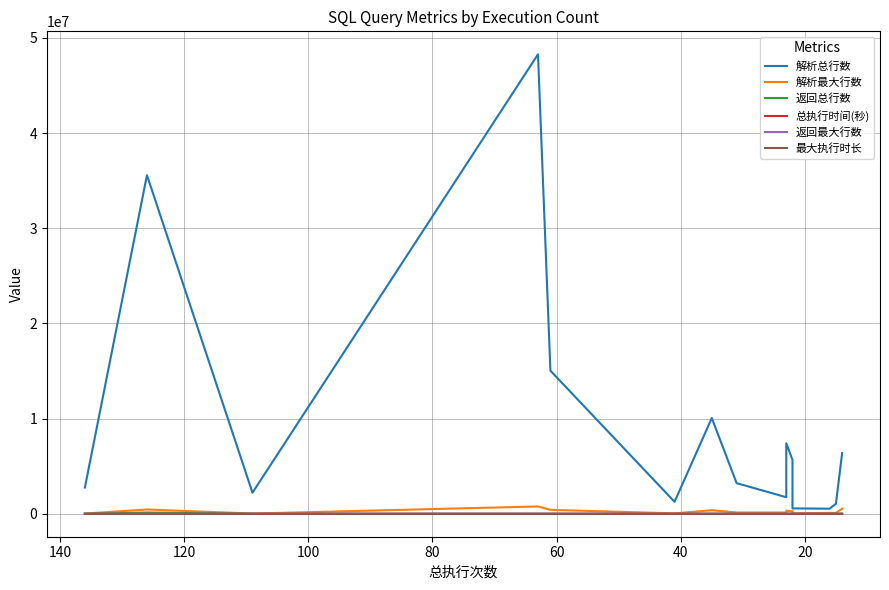

What is the difference between the maximum and minimum values in the 最大执行时长 series?

8